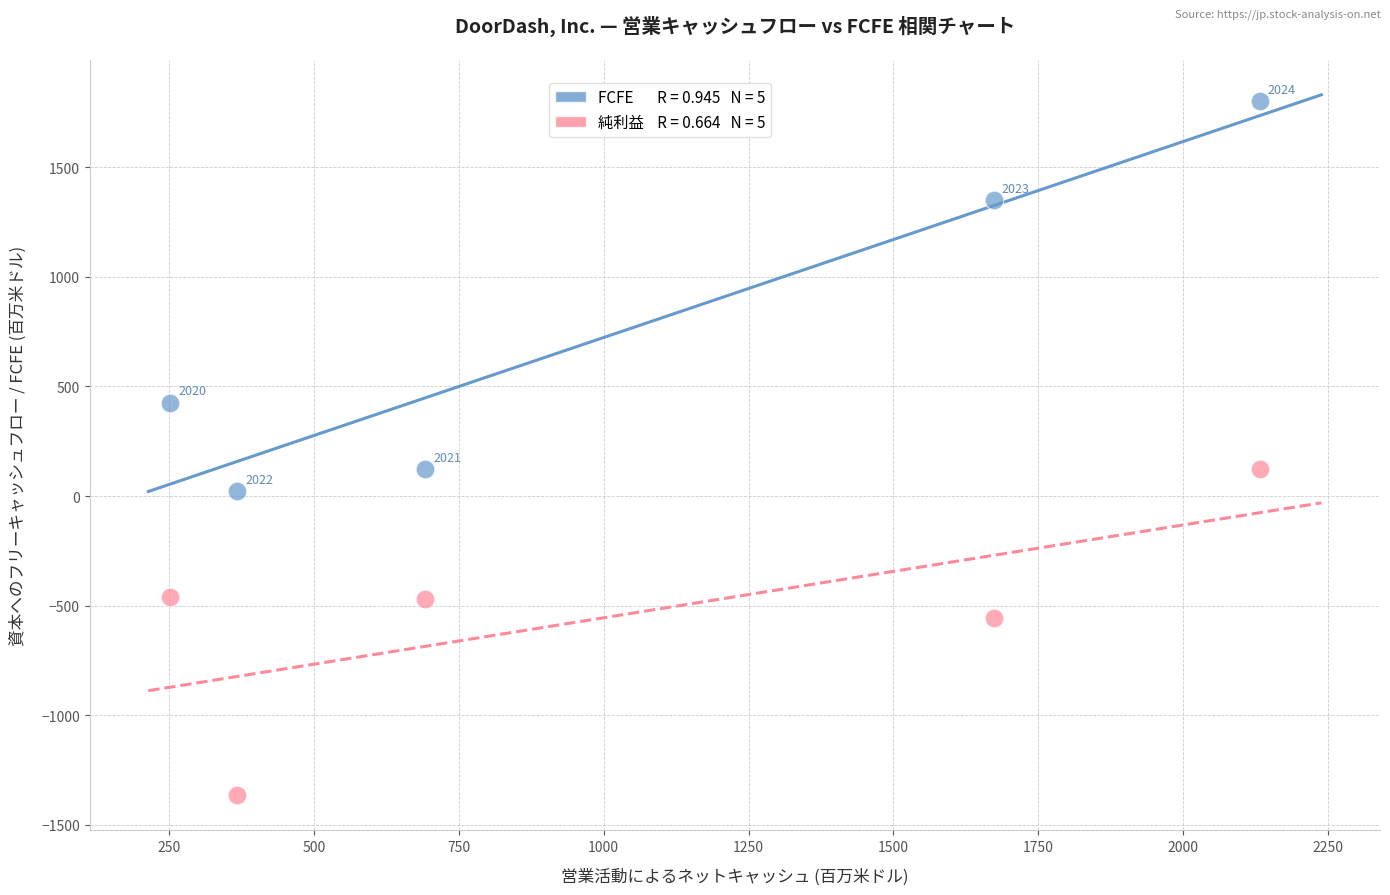

Across all series, what Y value is closest to 218?

123